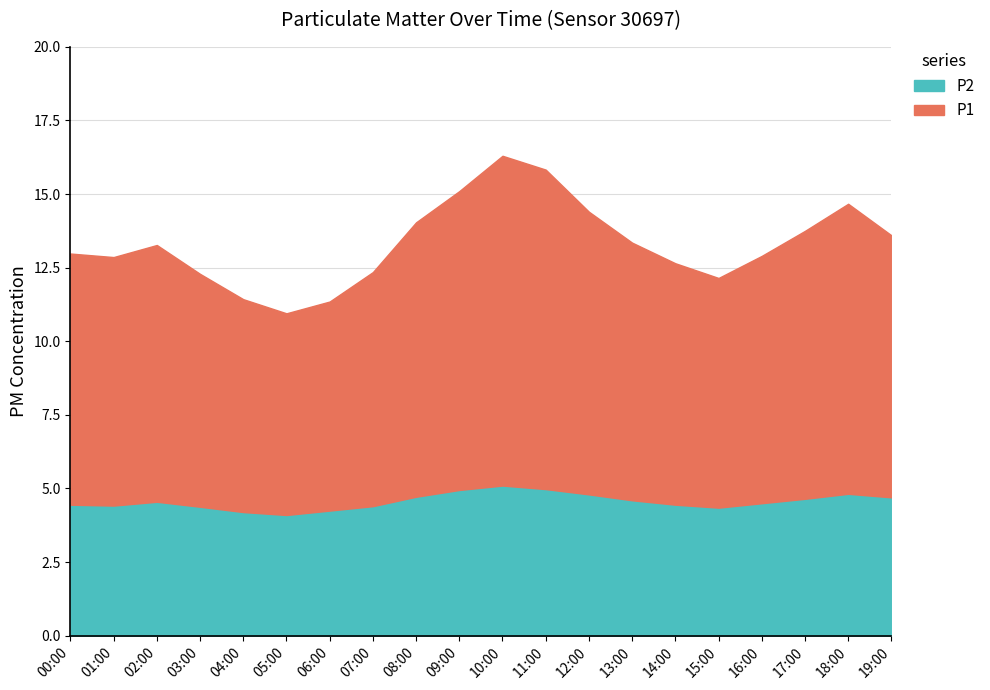

What are all the series names shown in the legend?

P2, P1